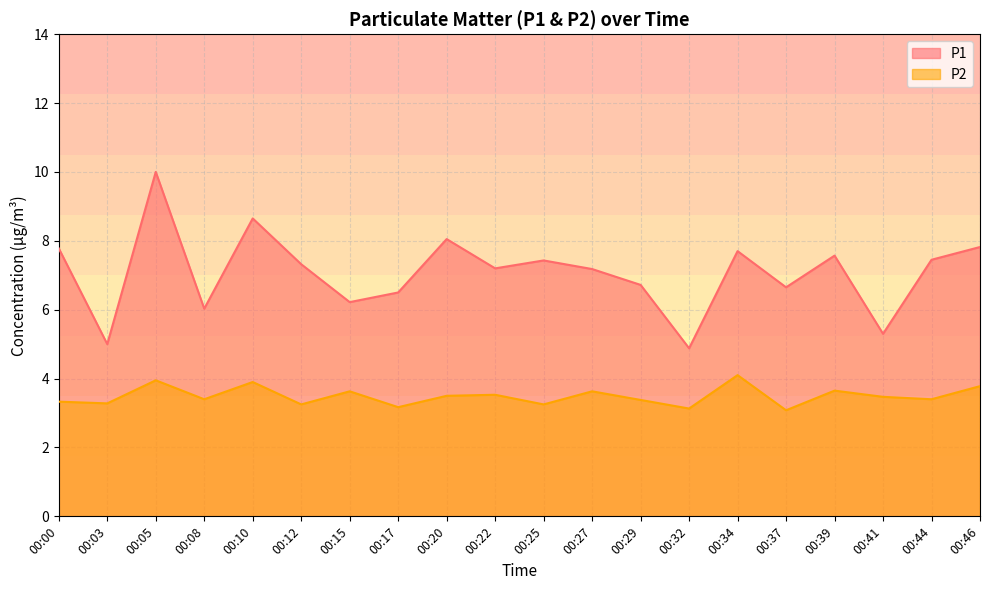

How many data points in P1 are less than 7?

8